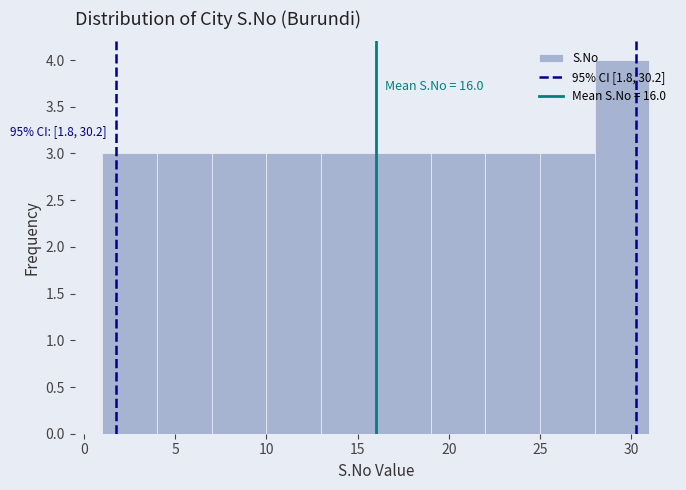

Over which range of the x-axis is the bar tallest?

28 to 31